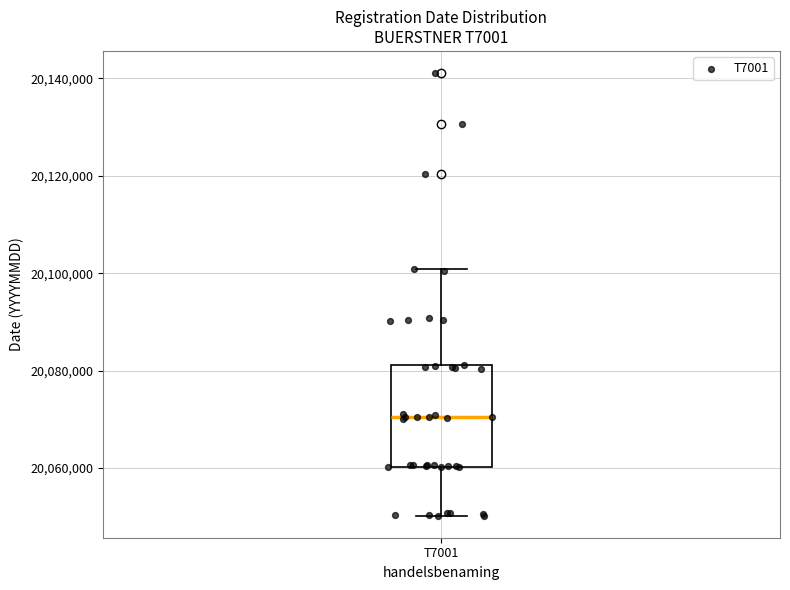

Transcribe this box plot: give where the median line is, the range the box spans, and where the two whiskers end, as read against the y-axis. The values are not printed on the chart, so give them approximately, as read against the axis.

median 20070000, box 20060000 to 20082000, whiskers 20050000 to 20100000